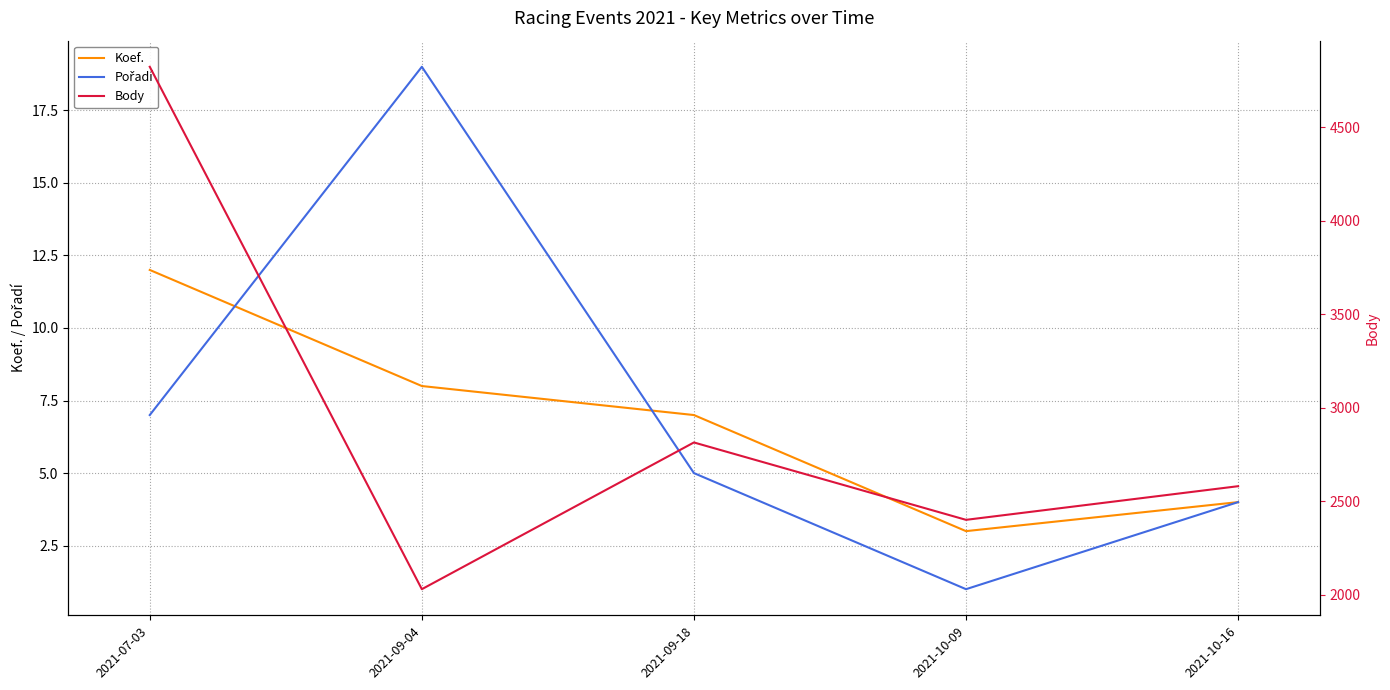

At which label is Koef. closest to 7?

2021-09-18